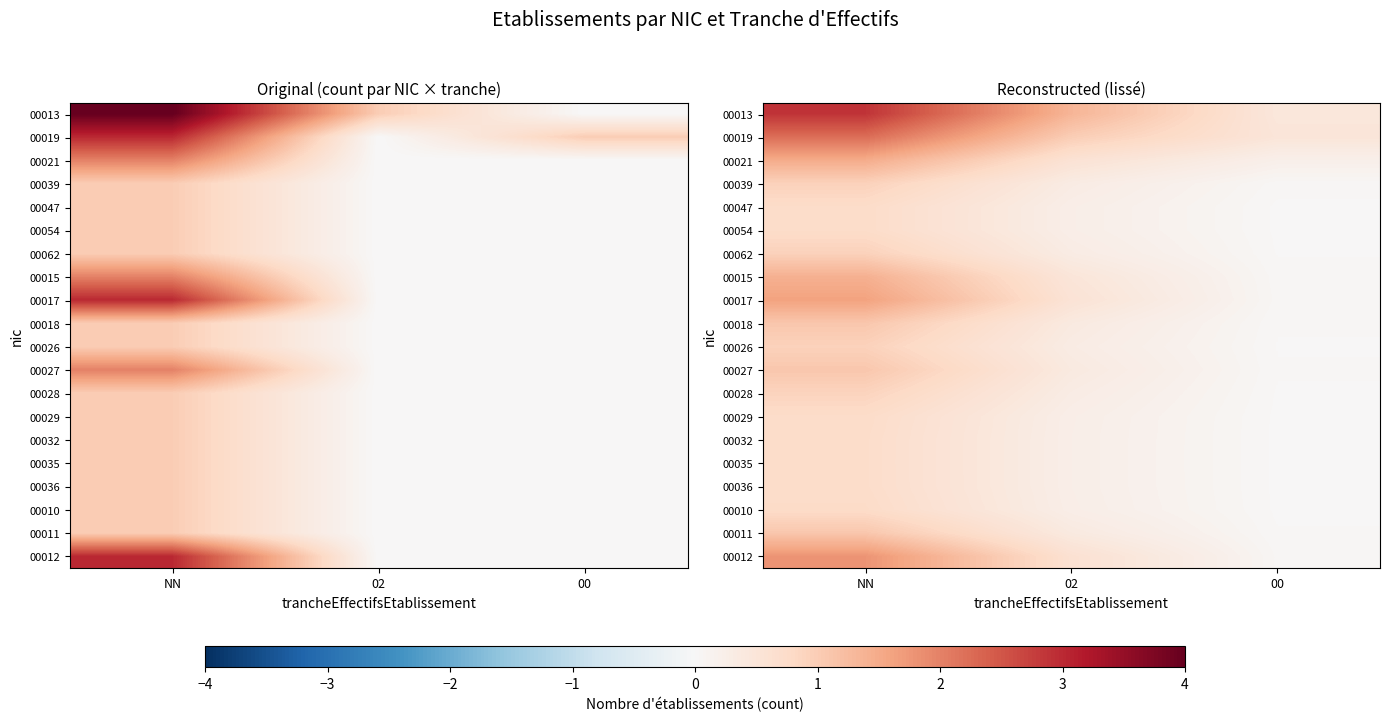

The 00032 series shows 0.3 at 02. True or false?

True